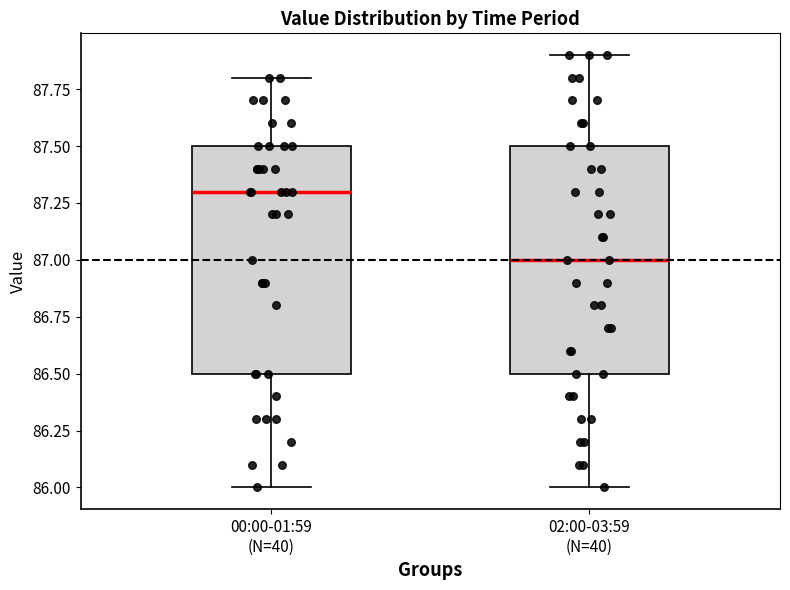

Reading left to right, transcribe this box plot: for each box, give where its median line is, the range the box spans, and where its two whiskers end, as read against the y-axis. The values are not printed on the chart, so give them approximately, as read against the axis.

00:00-01:59 (N=40): median 87.3, box 86.5 to 87.5, whiskers 86.0 to 87.8
02:00-03:59 (N=40): median 87.0, box 86.5 to 87.5, whiskers 86.0 to 87.9